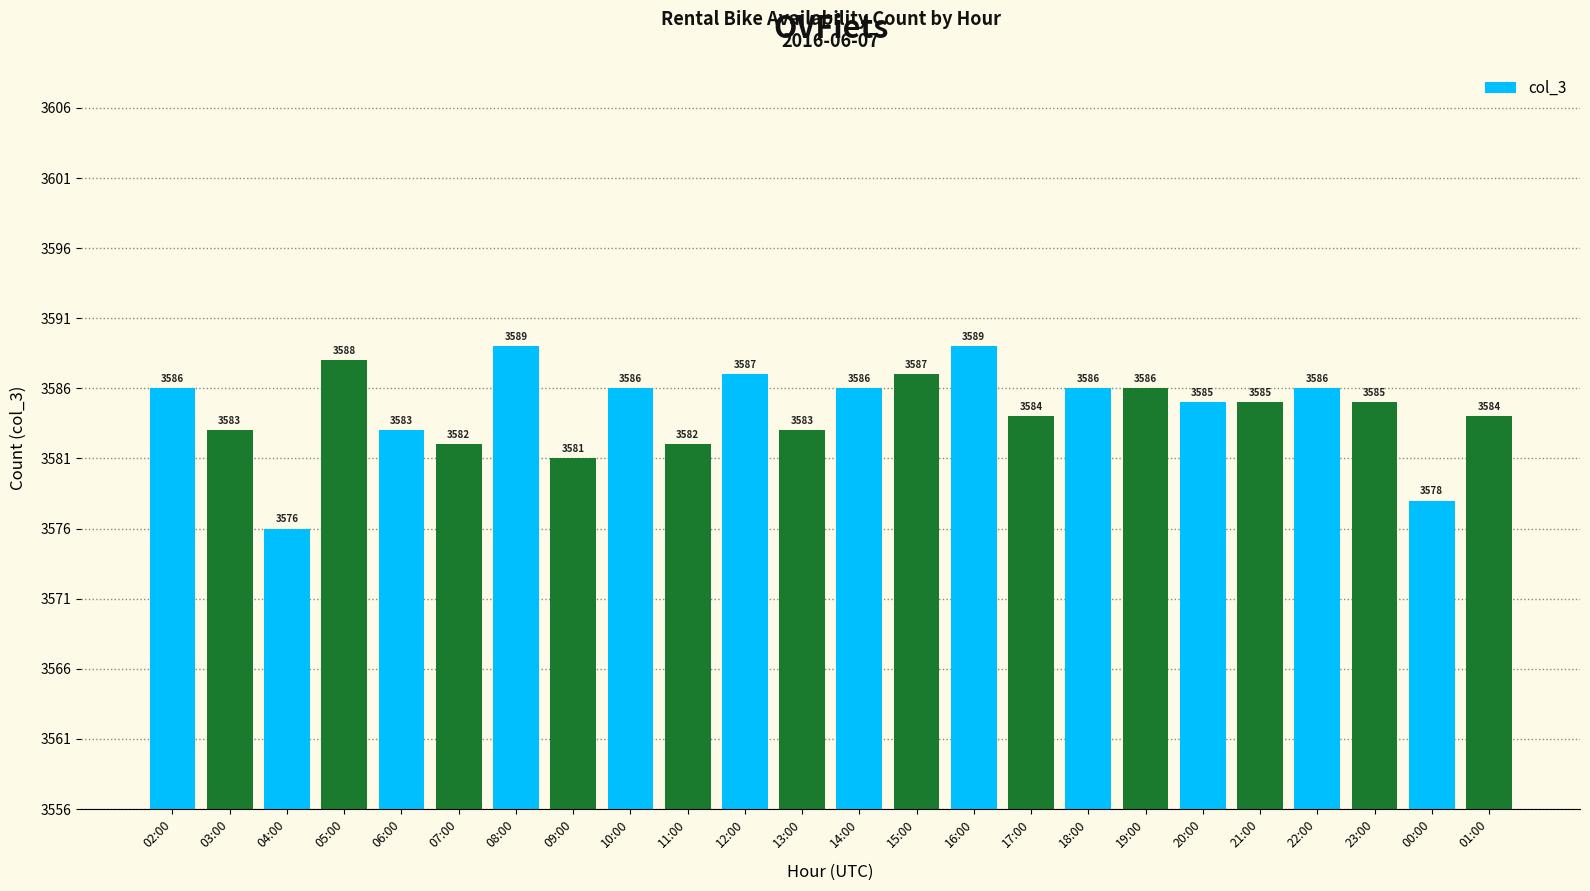

Reading left to right, transcribe all the data shown in this chart.

3586	3583	3576	3588	3583	3582	3589	3581	3586	3582	3587	3583	3586	3587	3589	3584	3586	3586	3585	3585	3586	3585	3578	3584